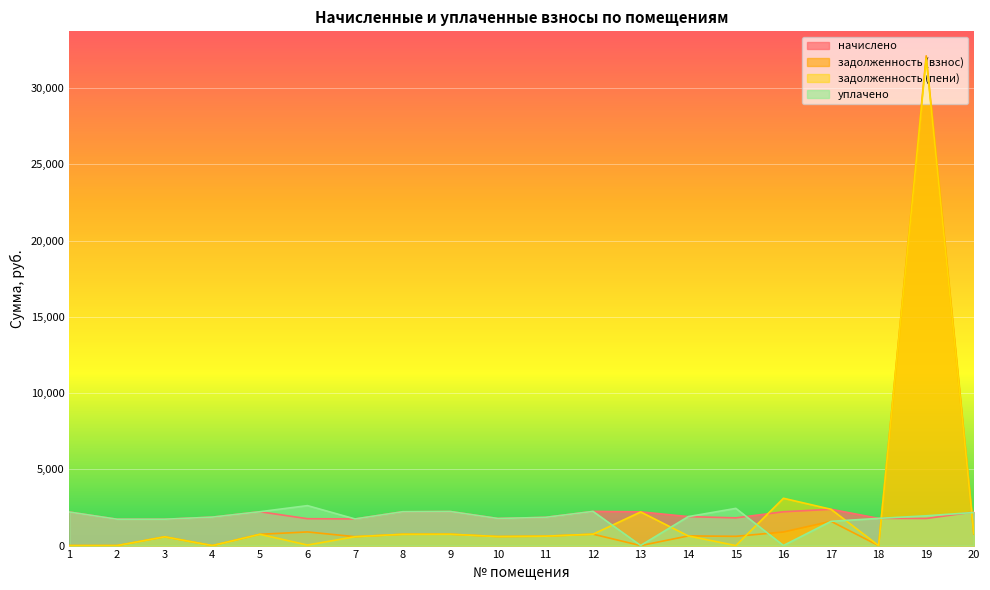

Rank the categories by задолженность (взнос) value from lowest to highest.

1, 2, 4, 13, 18, 3, 7, 10, 15, 11, 14, 5, 8, 9, 12, 20, 16, 6, 17, 19